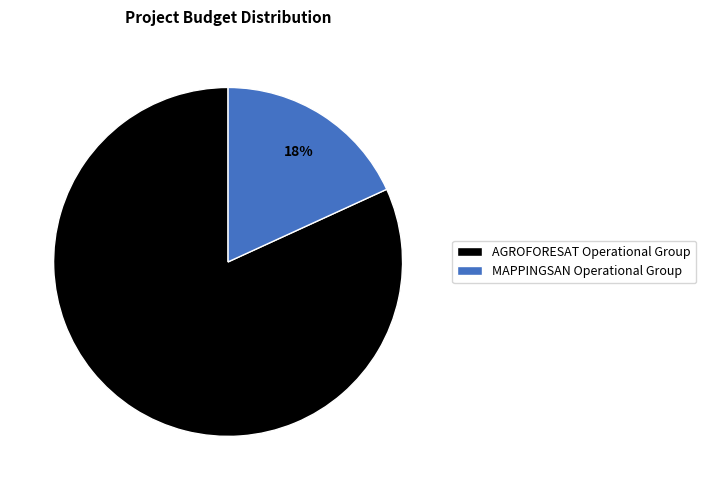

What percentage is the MAPPINGSAN Operational Group slice, to the nearest percent?

18%